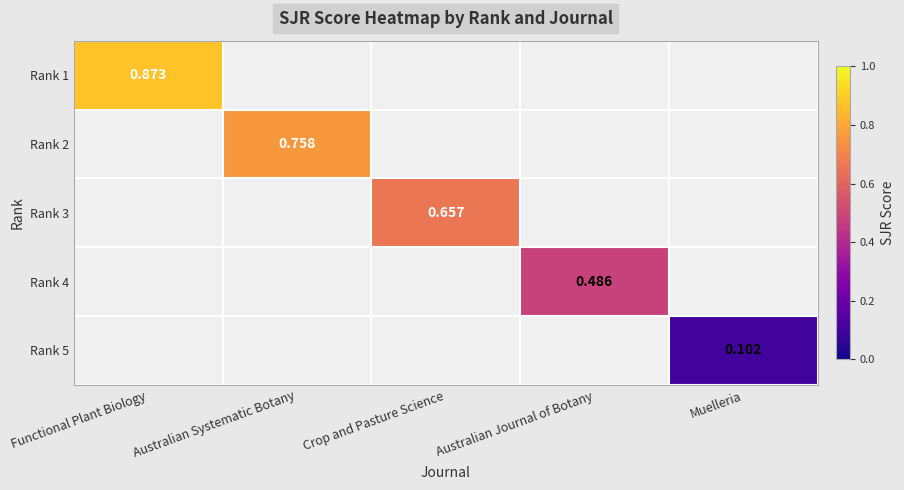

At which label does Rank 1 reach its peak?

Functional Plant Biology